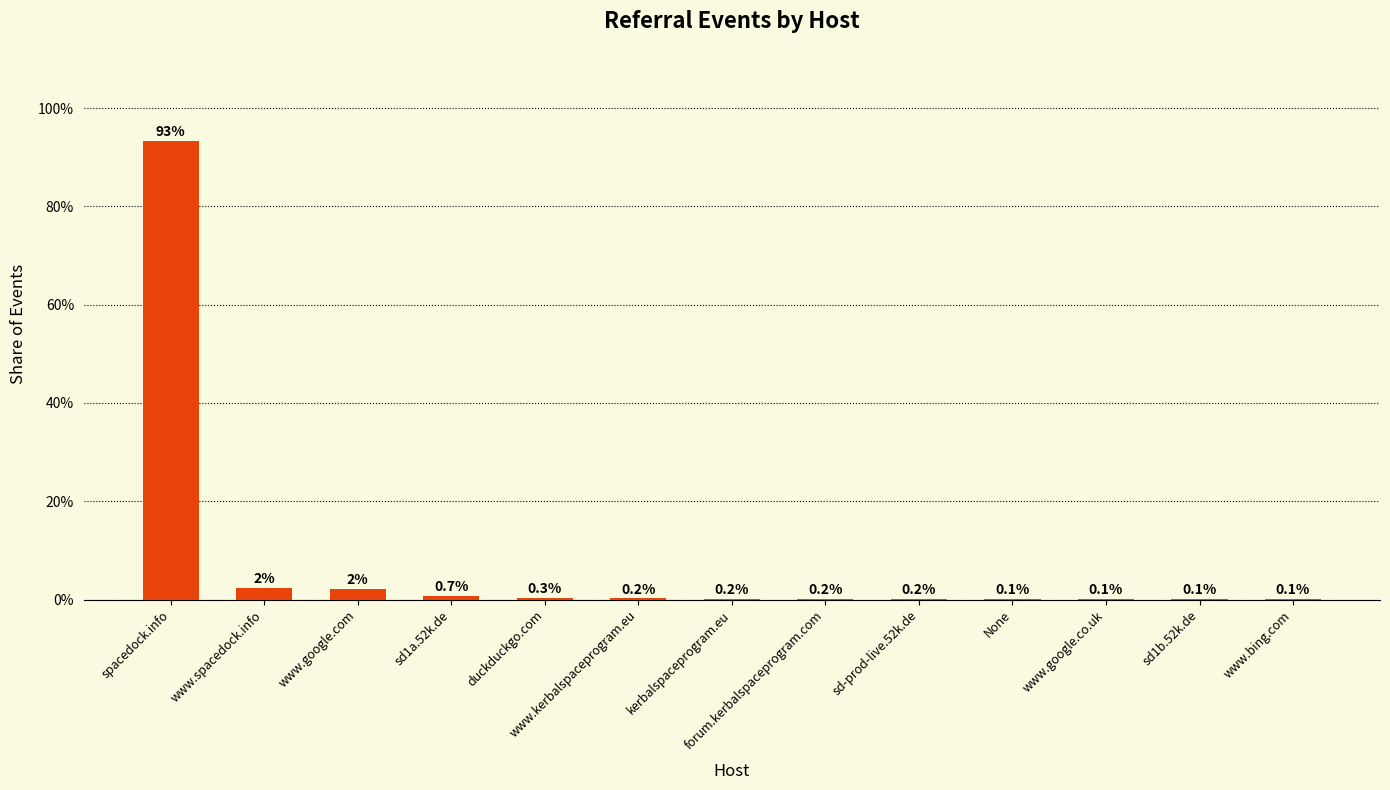

True or false: the data shows 0.1 at www.google.co.uk.

True